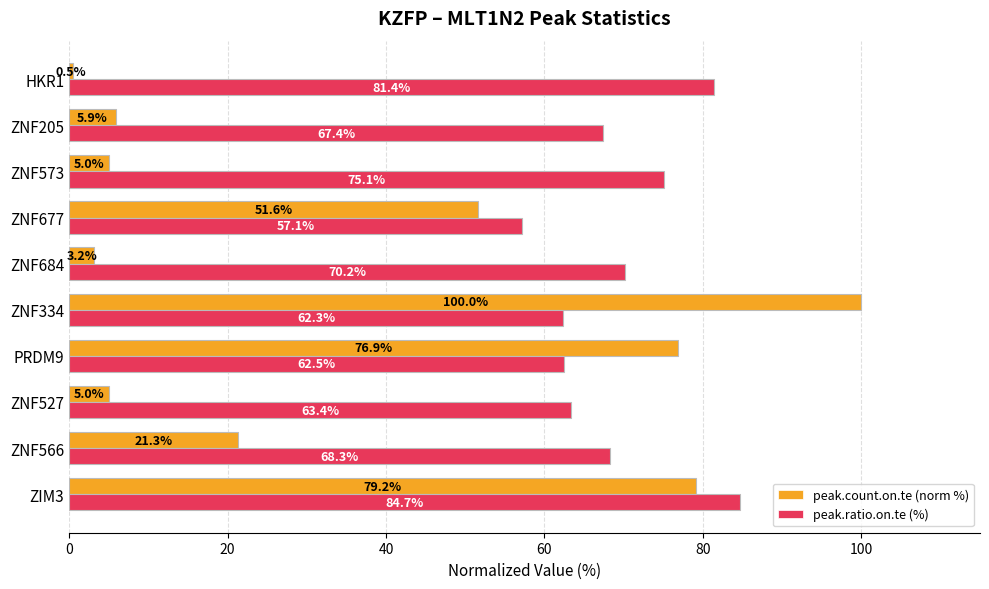

How many categories are shown in the chart?

10